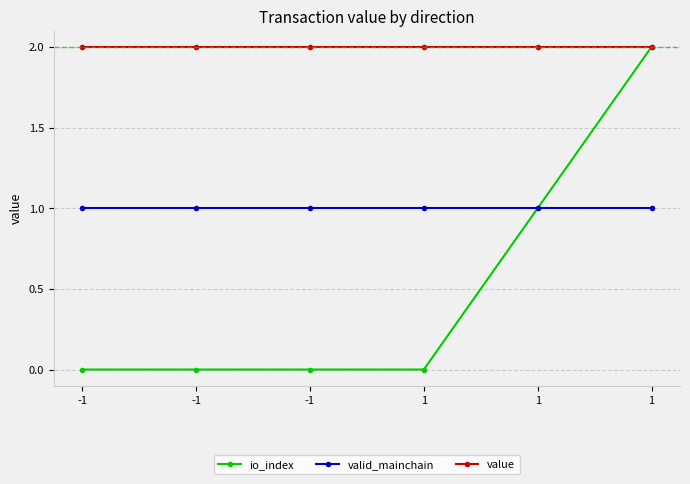

What is the spread (max minus min) of values at 1?

2.0